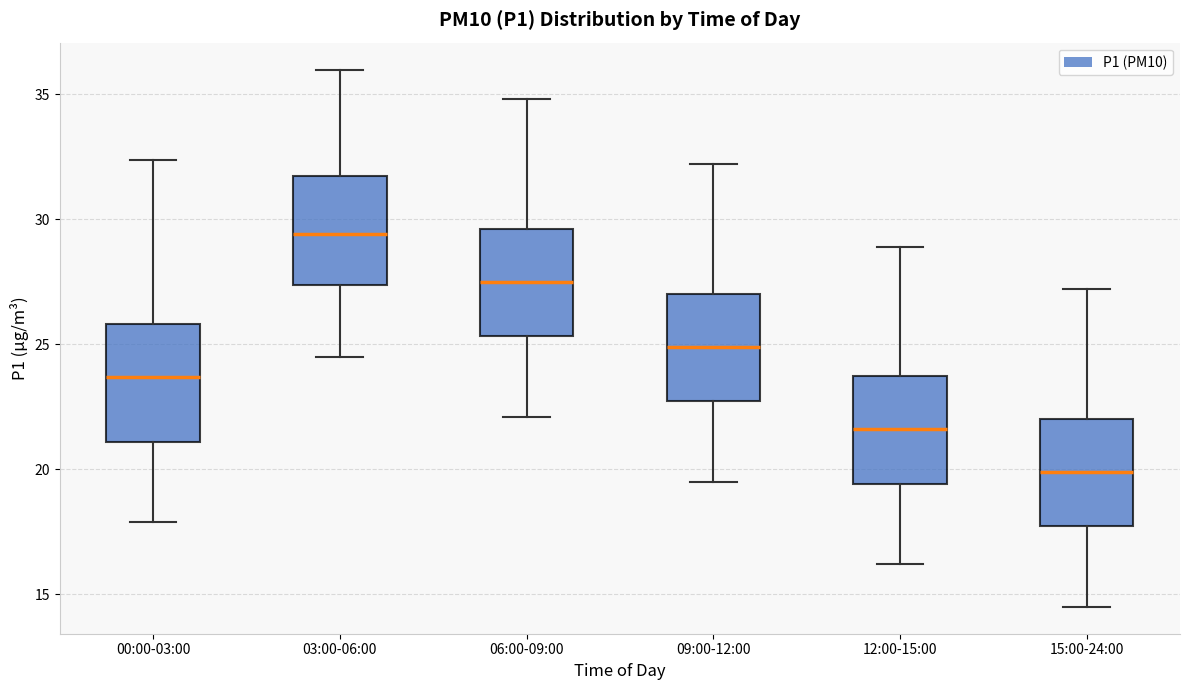

Which box's median line is the lowest?

15:00-24:00